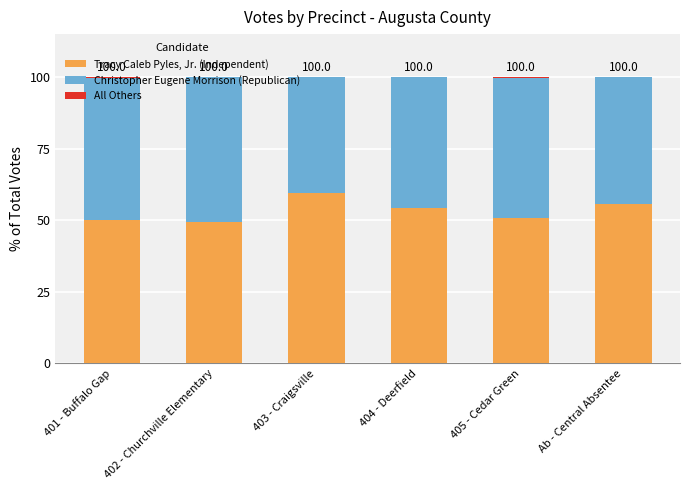

What is the maximum value for Tracy Caleb Pyles, Jr. (Independent)?

59.6